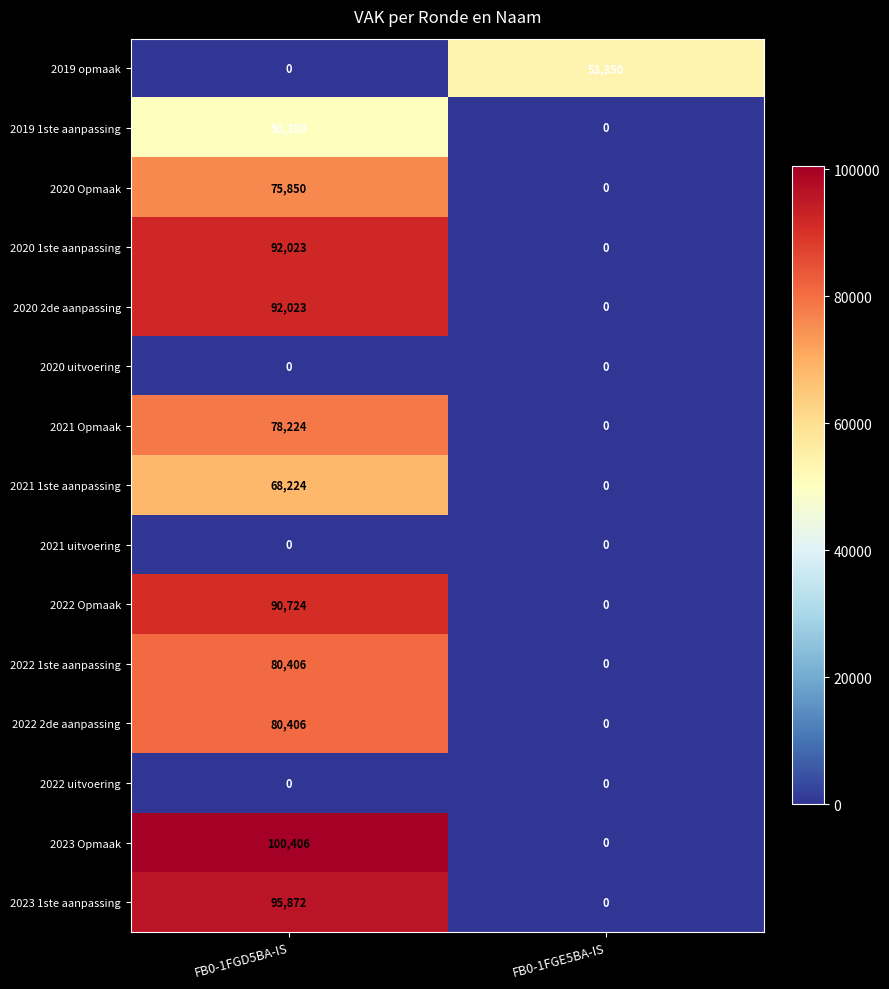

What is the greatest value displayed?

100406